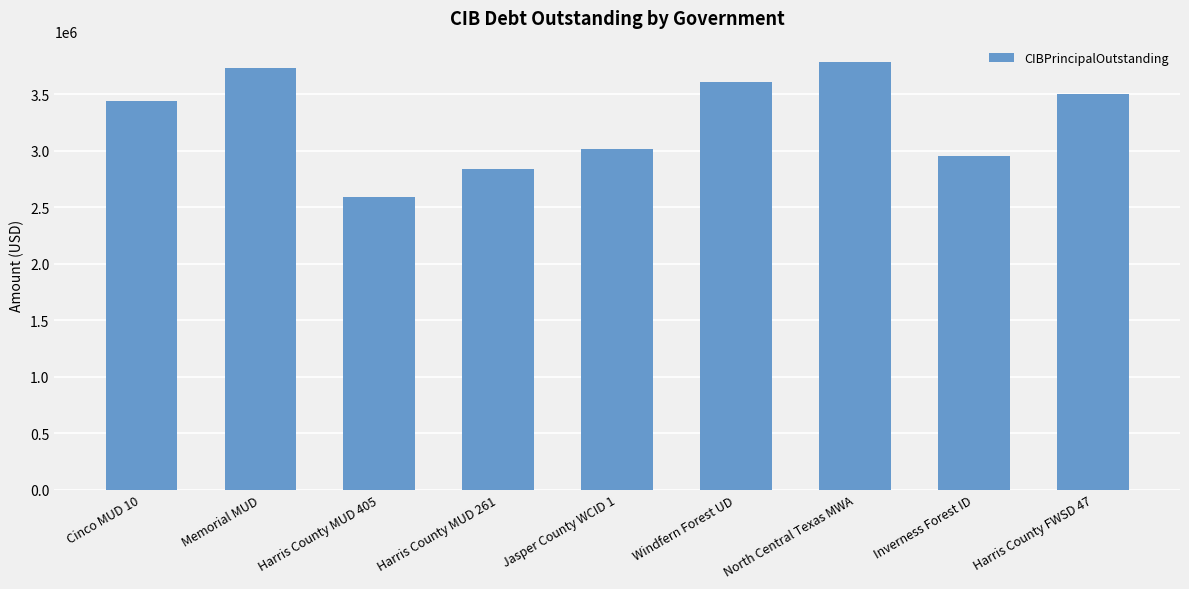

What is the difference between the second highest and minimum values?

1145000